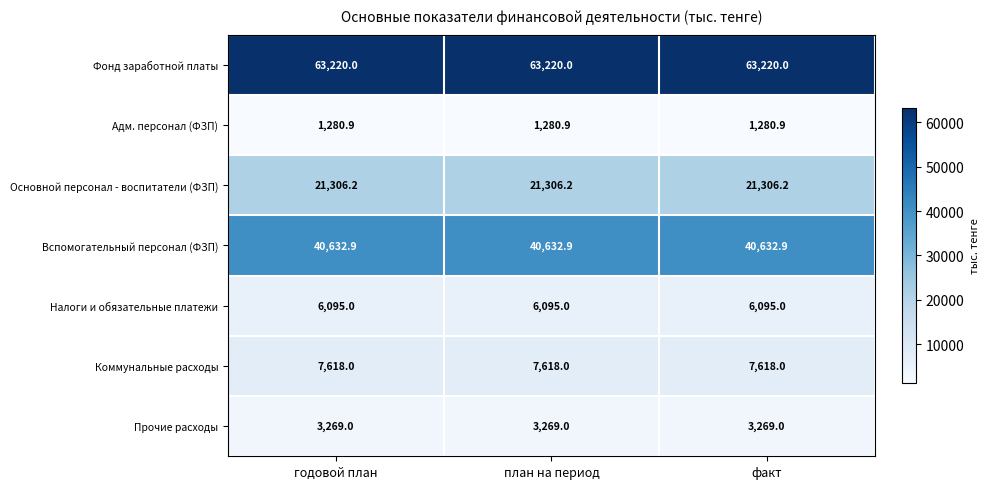

What is the difference between the highest and lowest values at факт?

61939.1